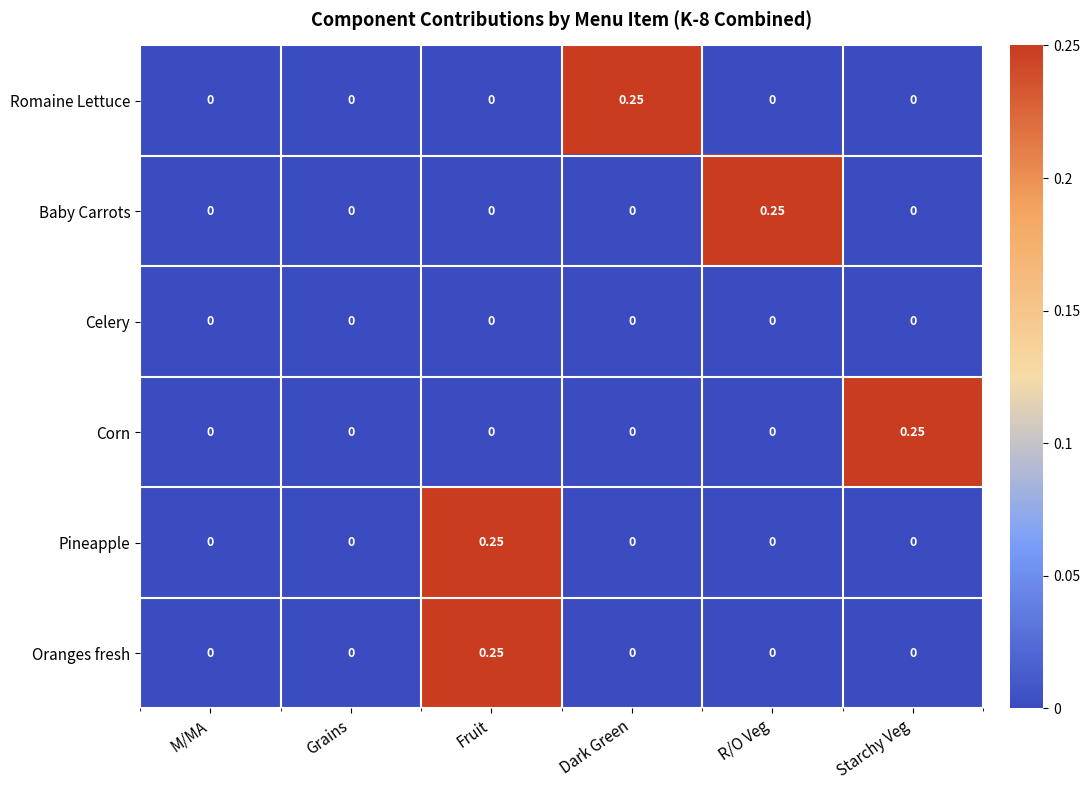

At which label does Oranges fresh reach its peak?

Fruit